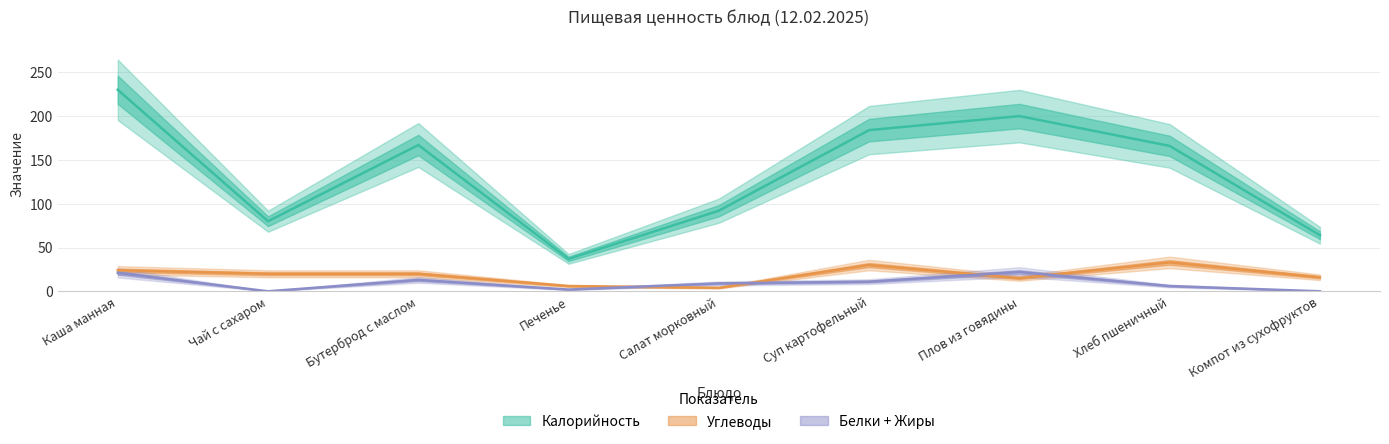

The Углеводы series shows 3 at Компот из сухофруктов. True or false?

False